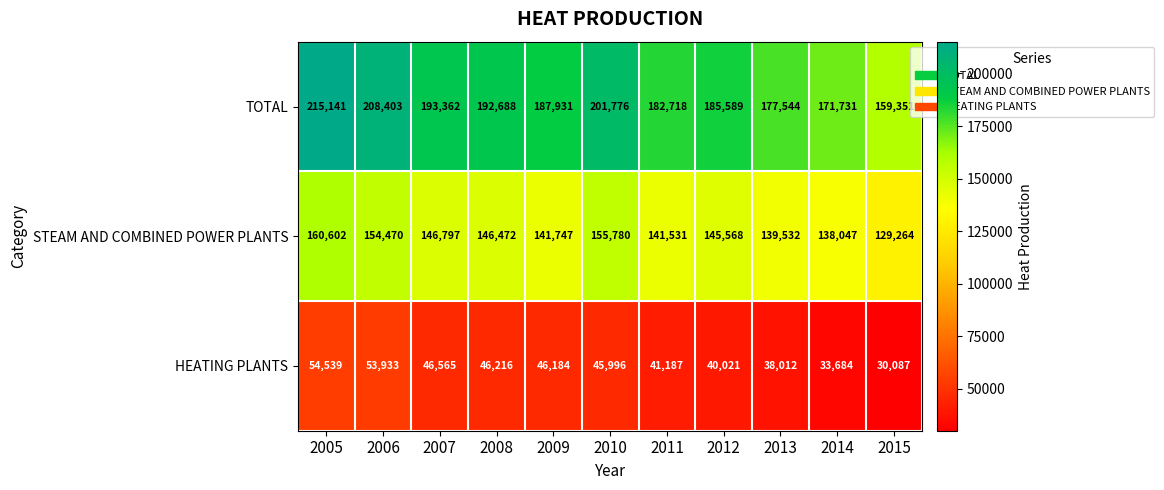

What is the difference between the maximum and minimum values in the STEAM AND COMBINED POWER PLANTS series?

31338